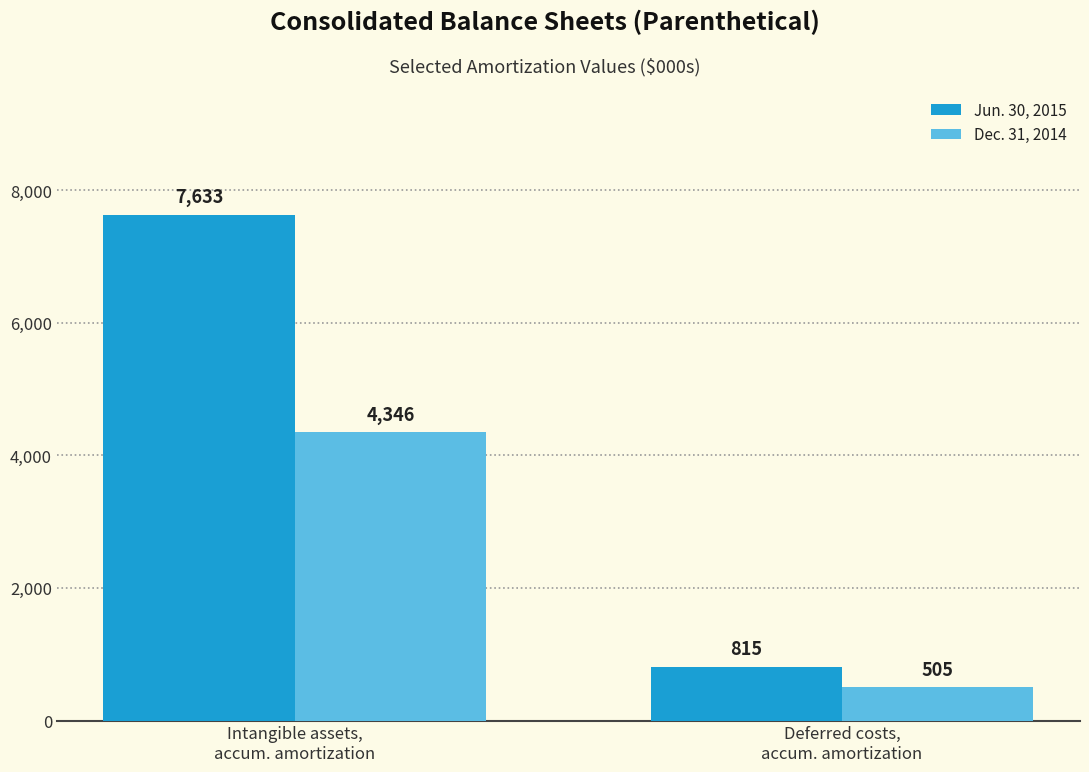

Reading right to left, transcribe all the data shown in this chart.

Jun. 30, 2015: 815	7633
Dec. 31, 2014: 505	4346